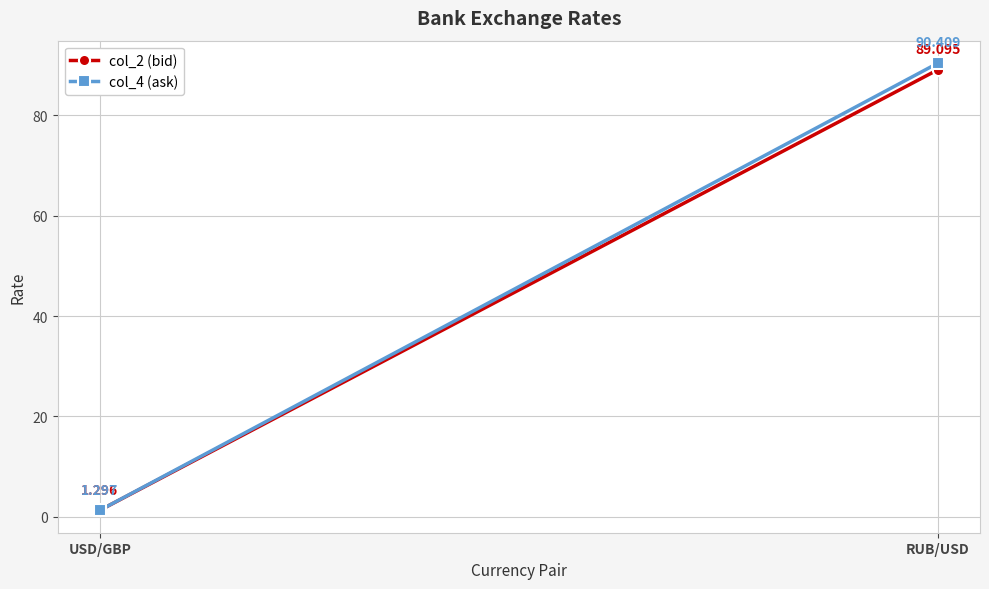

What are all the series names shown in the legend?

col_2 (bid), col_4 (ask)